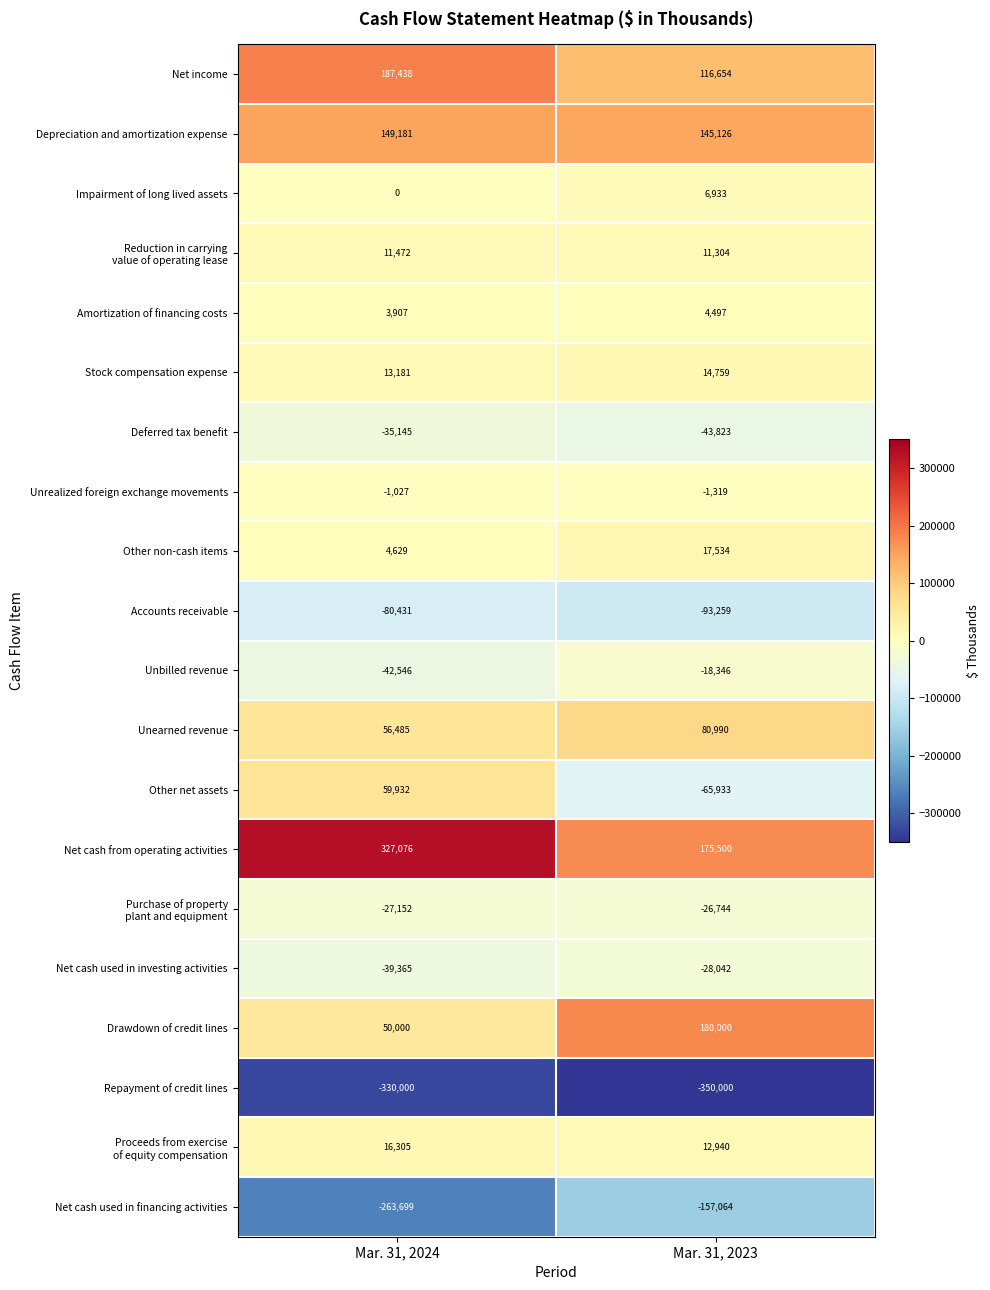

At which category is the sum across all series the highest?

Mar. 31, 2024